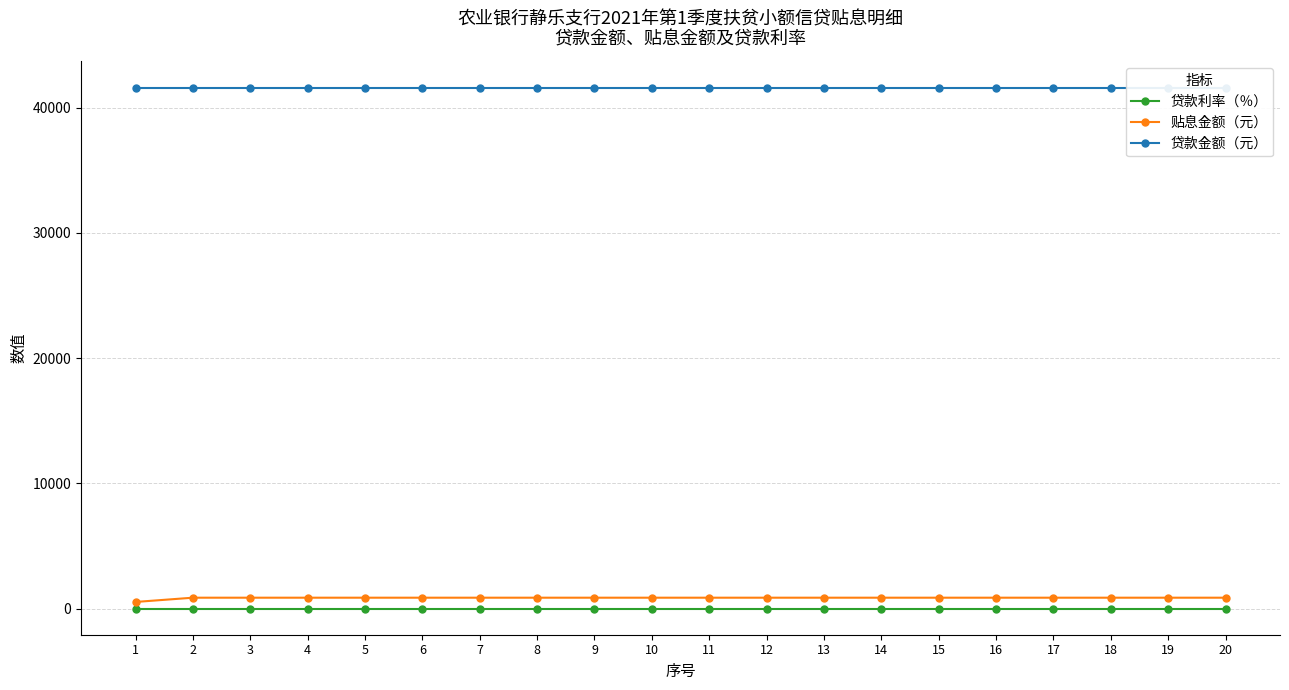

Which series has the largest total across all categories?

贷款金额（元）